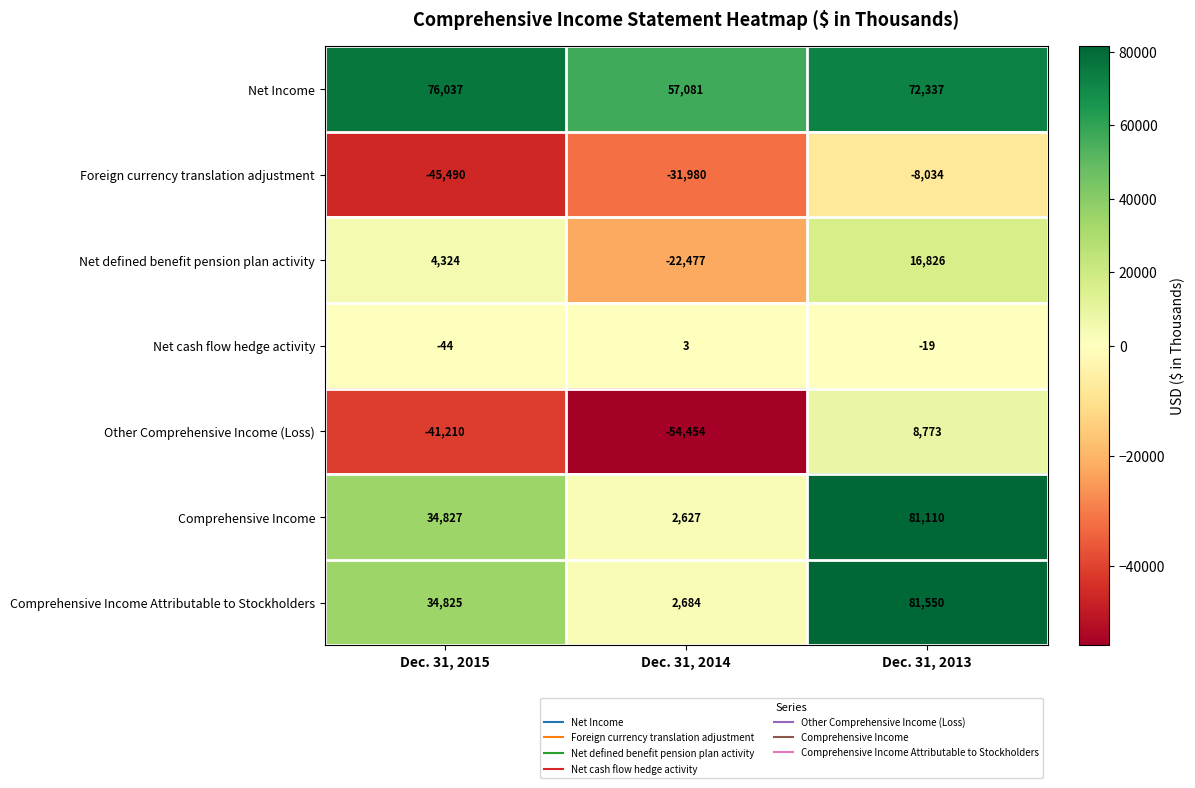

What is the maximum value for Comprehensive Income?

81110